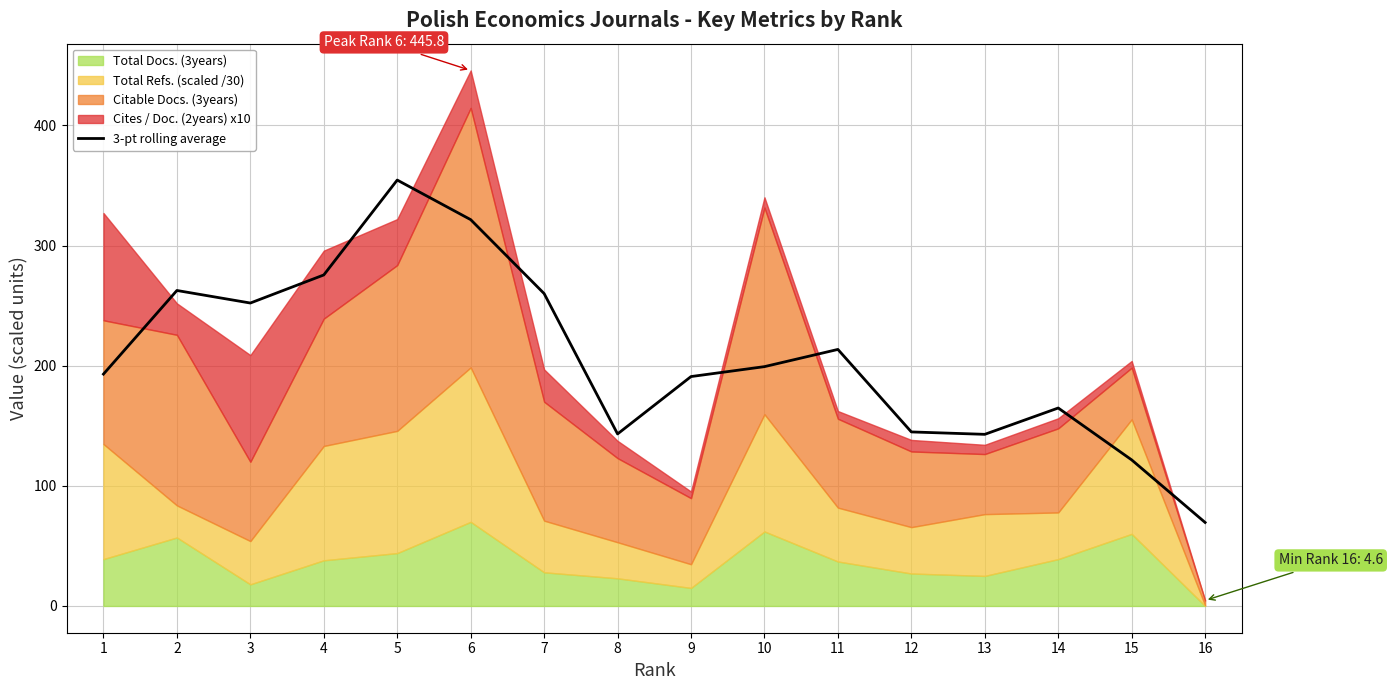

Where is the data nearest to the value 212?

11